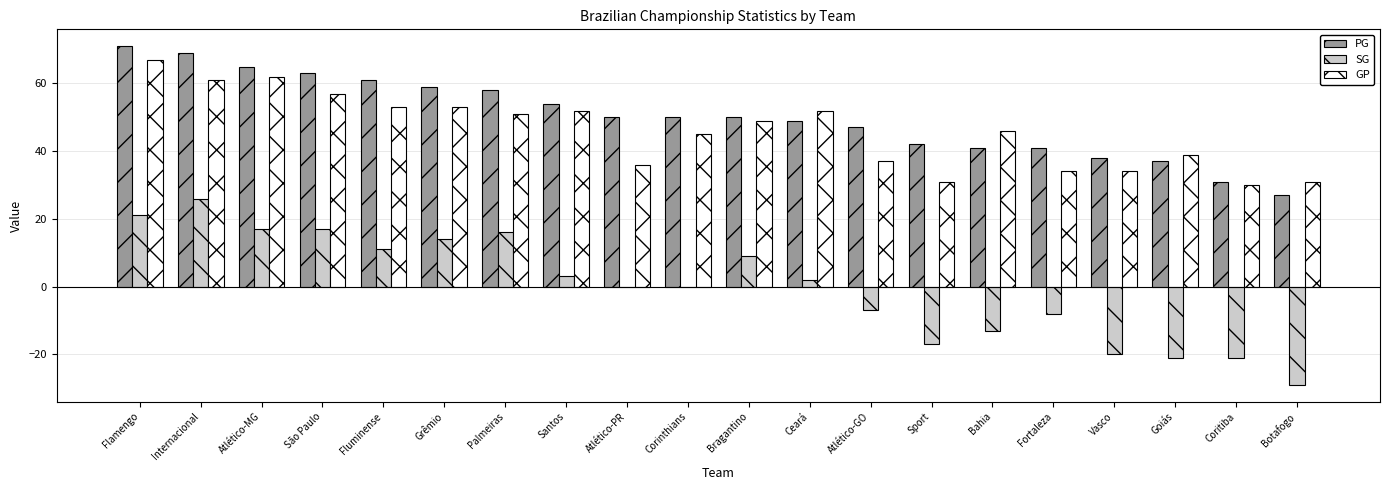

Which category has the highest value across all series?

Flamengo